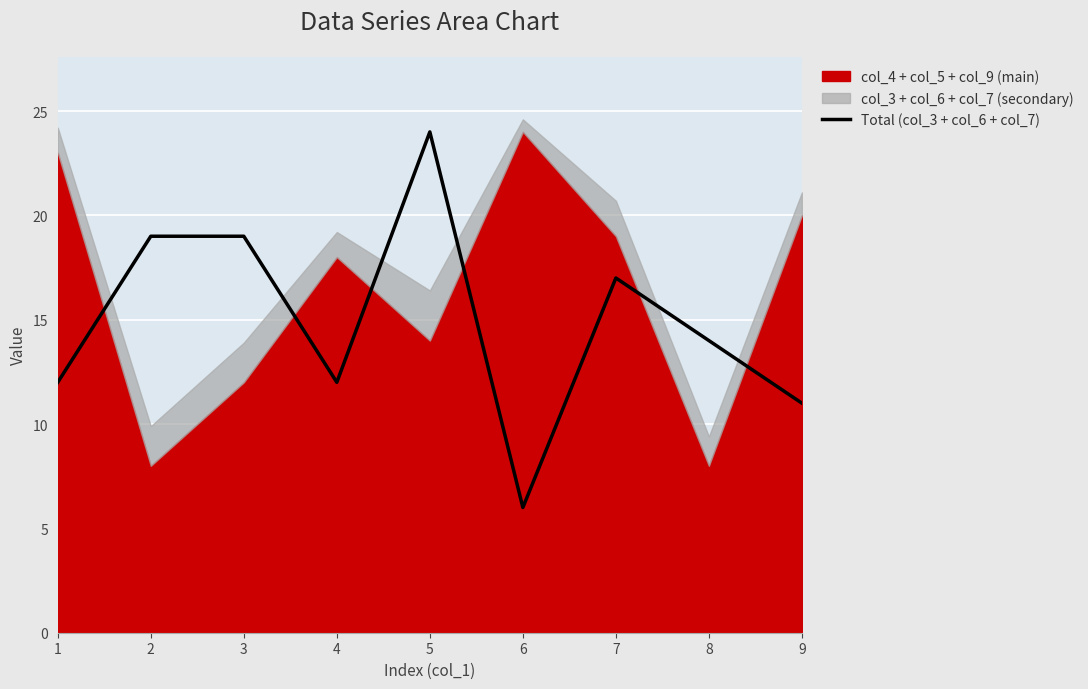

List the labels in order of value, largest first.

5, 2, 3, 7, 8, 1, 4, 9, 6